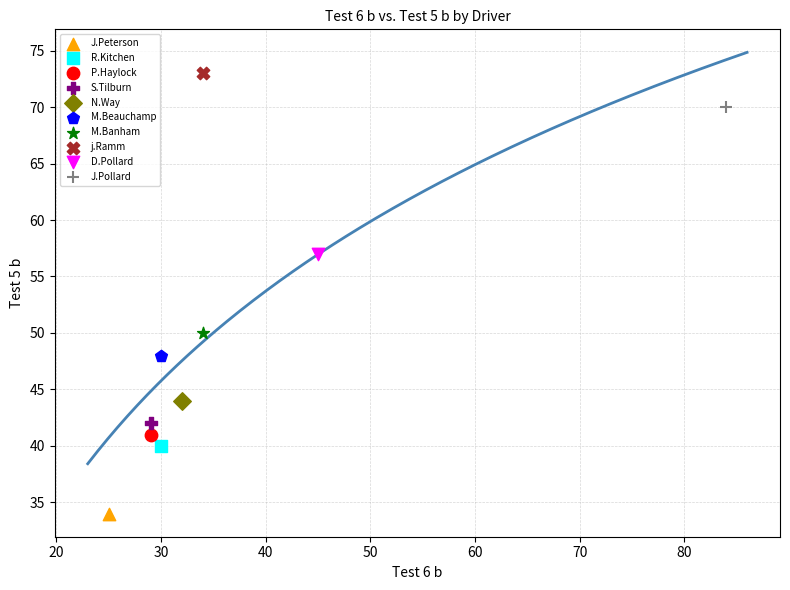

Which series contains the highest Y value?

j.Ramm